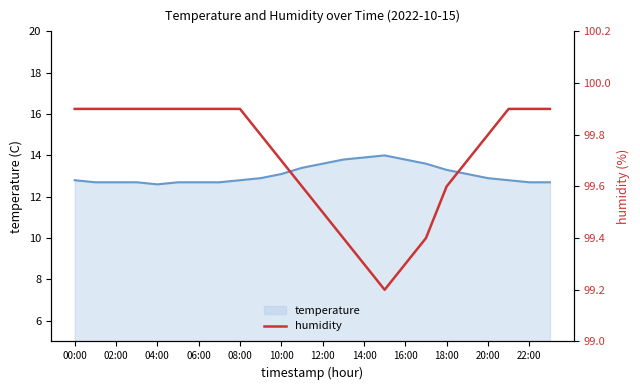

How many lines are shown in the chart?

1